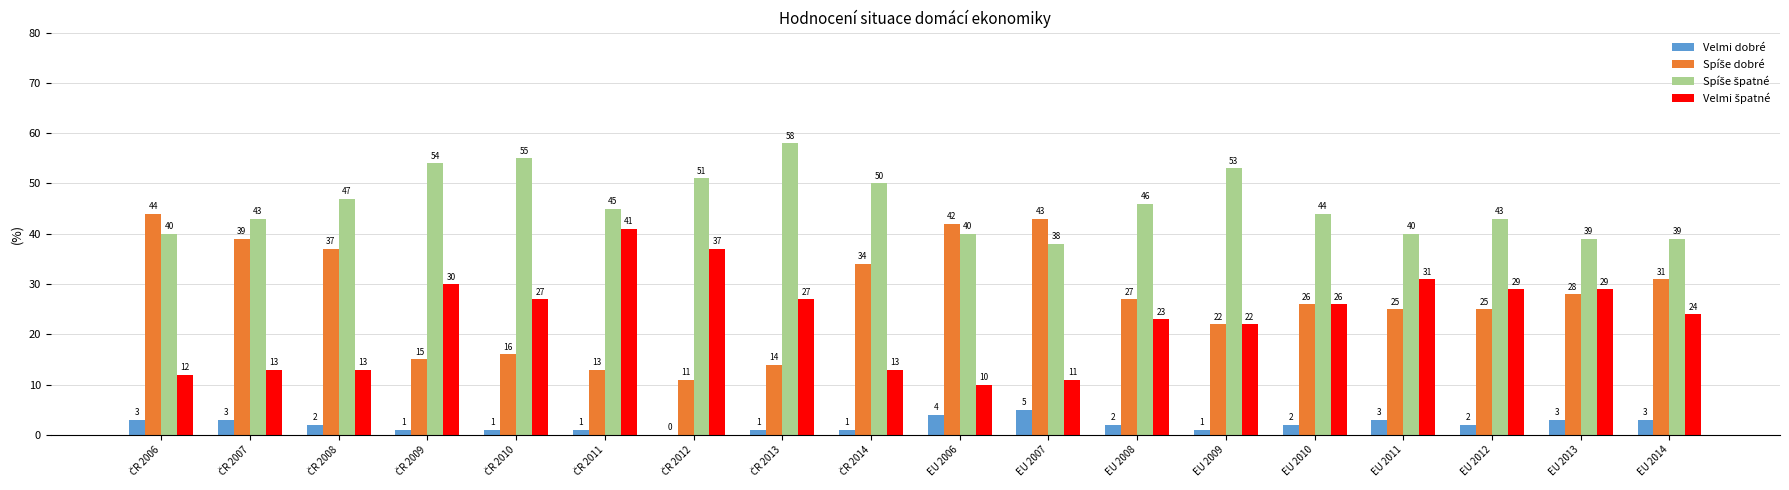

What is the maximum value shown in the chart?

58